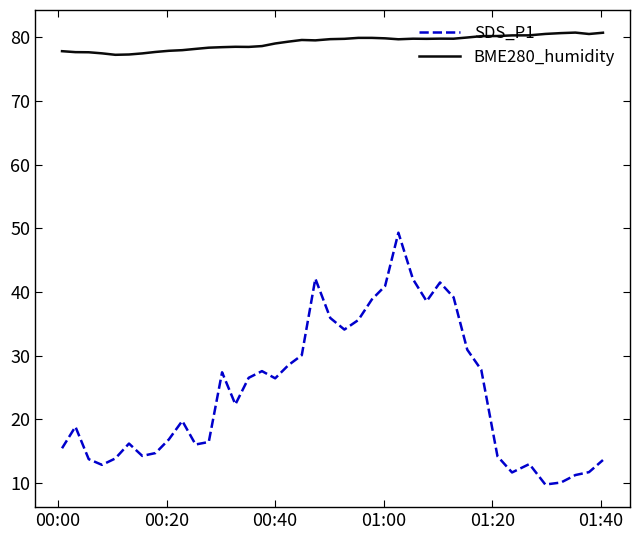

Which series has the widest spread of values?

SDS_P1